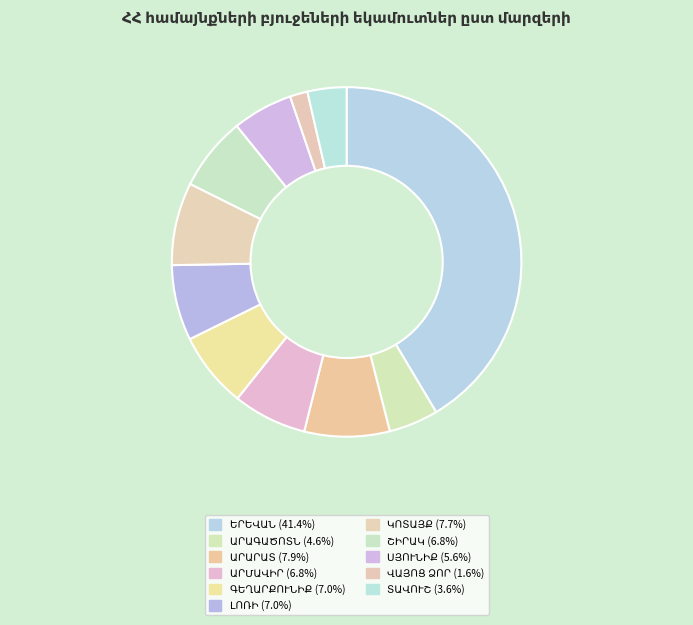

Count the number of slices in the pie.

11